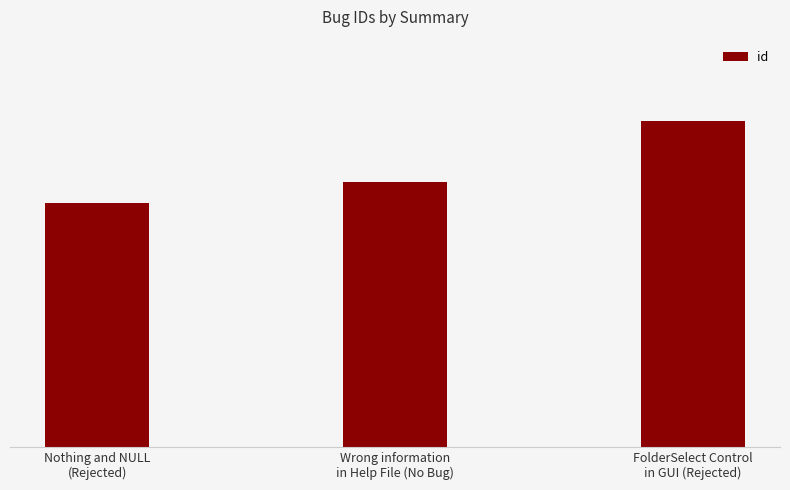

Reading left to right, what are all the values shown in this chart?

132	133	136